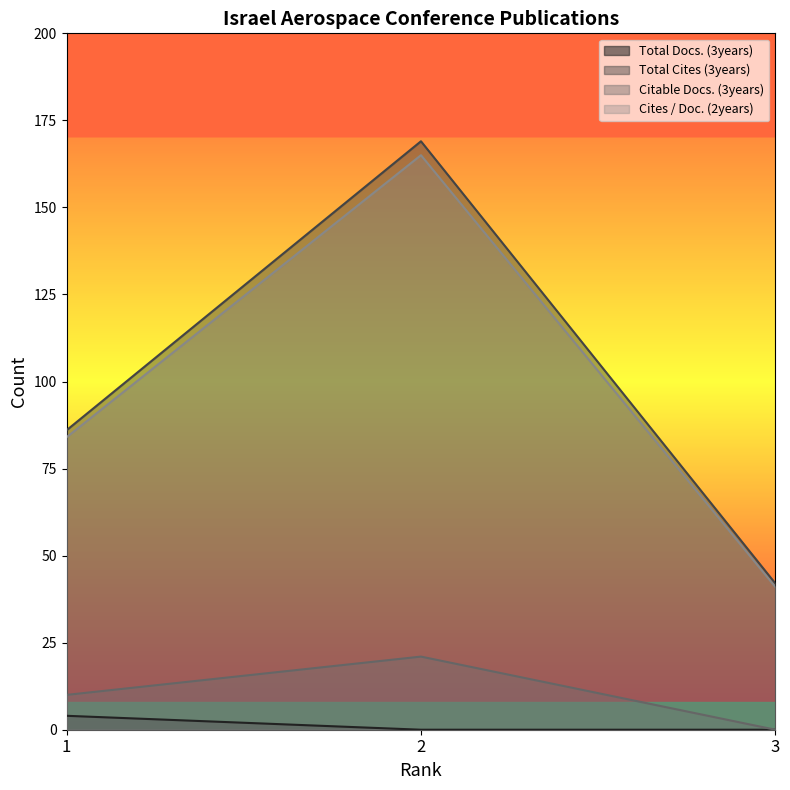

Reading right to left, what are all the values shown in this chart?

Total Docs. (3years): 3=0	2=0	1=4
Total Cites (3years): 3=42	2=169	1=86
Citable Docs. (3years): 3=0	2=21	1=10
Cites / Doc. (2years): 3=41	2=165	1=84